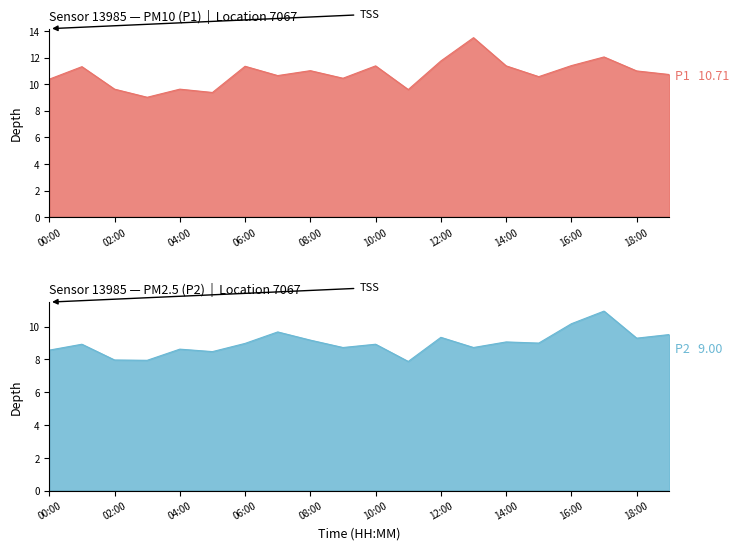

Where is the first local minimum for P2?

03:00